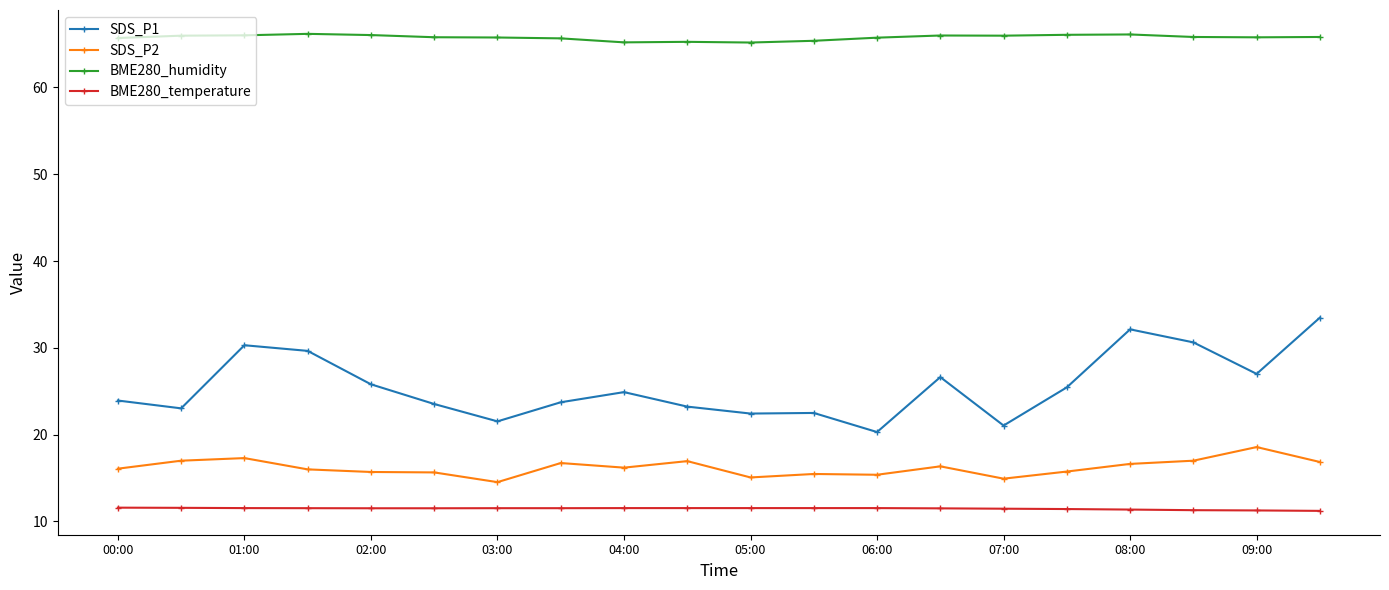

What is the maximum value shown in the chart?

66.2